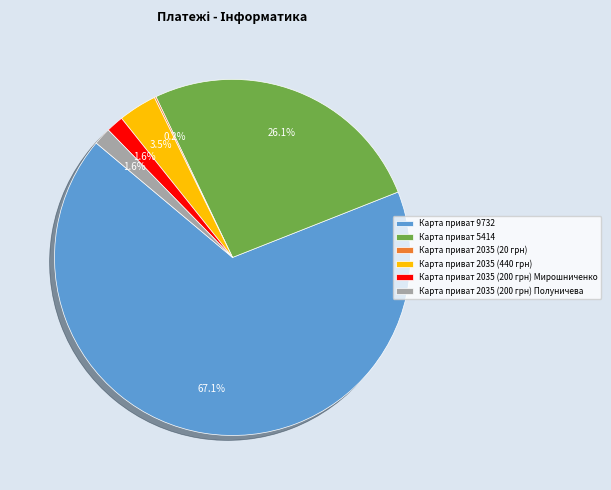

To the nearest percent, what is the average slice percentage?

17%